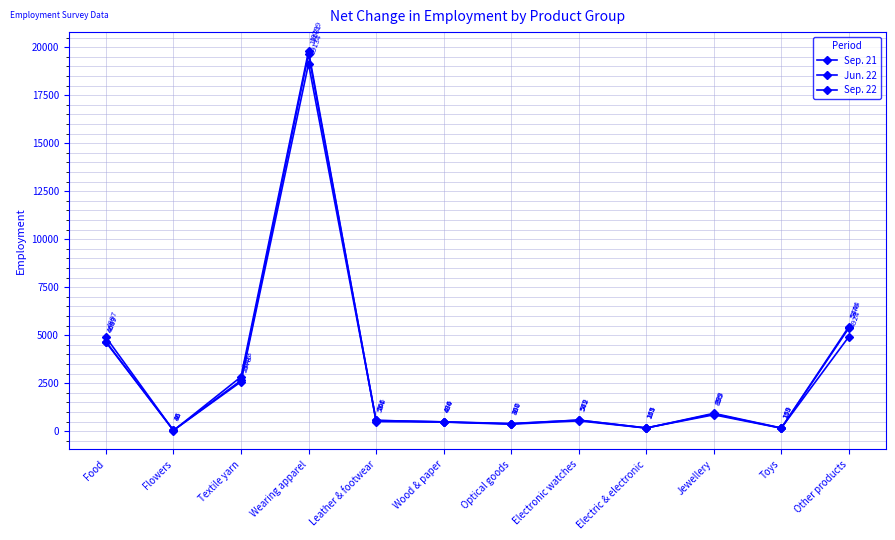

What is the value of the Sep. 21 point at the 1st from the left?

4897